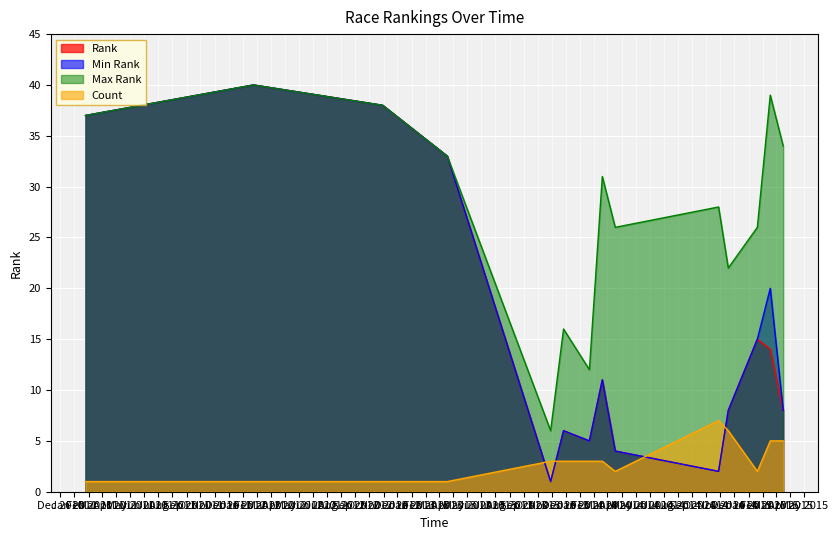

How many data points in Rank are less than 11?

7